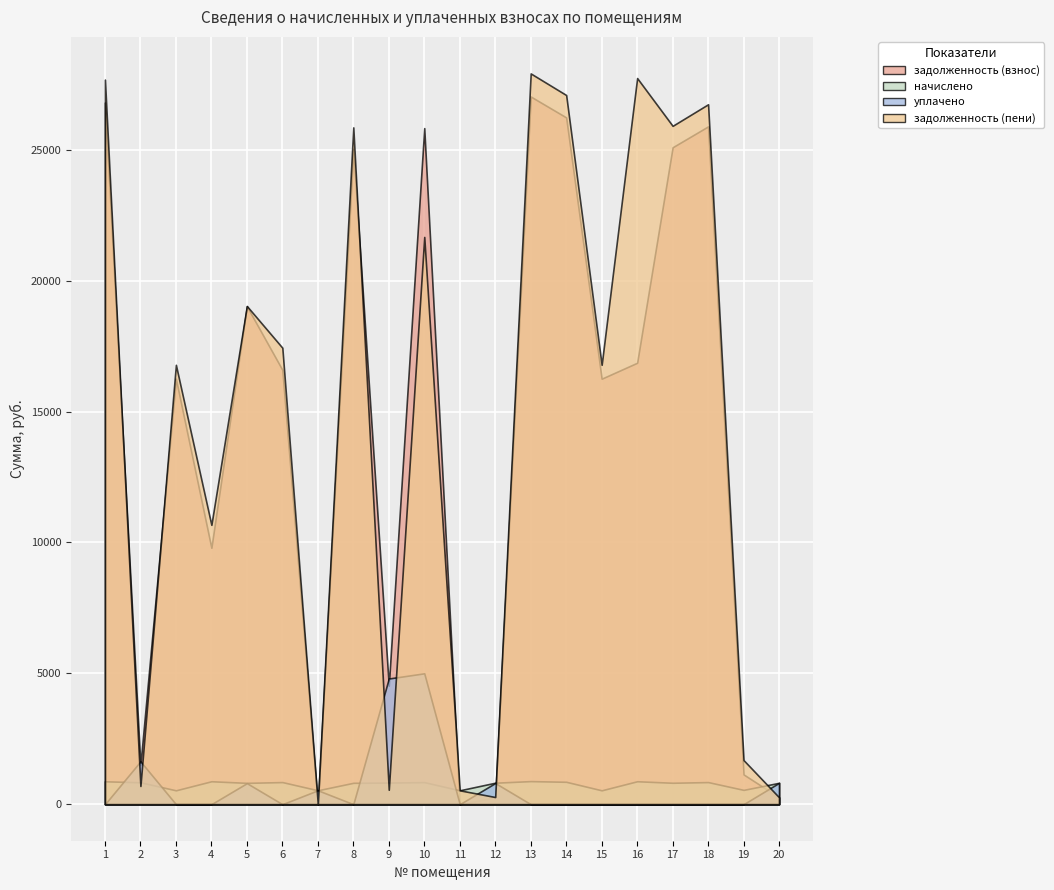

How many interior local valleys does the задолженность (взнос) series have?

6